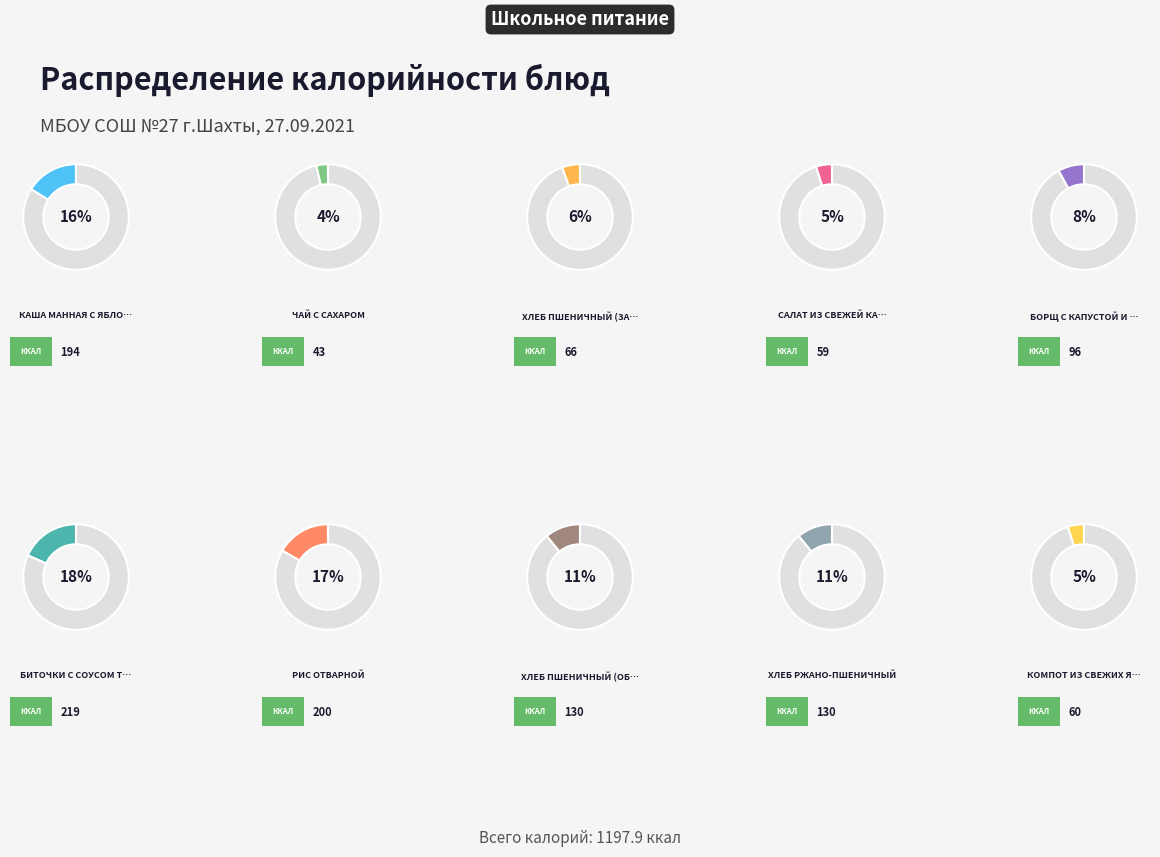

What is the smallest slice in the pie chart?

чай с сахаром